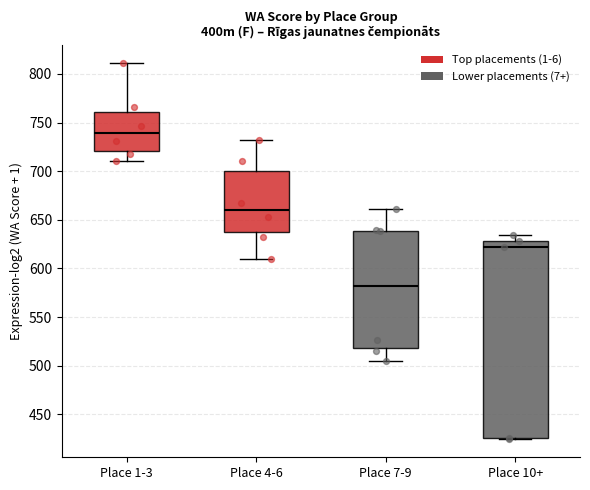

Where does the lower whisker of the box for Place 1-3 end on the y-axis? The values are not printed on the chart, so give them approximately, as read against the axis.

710